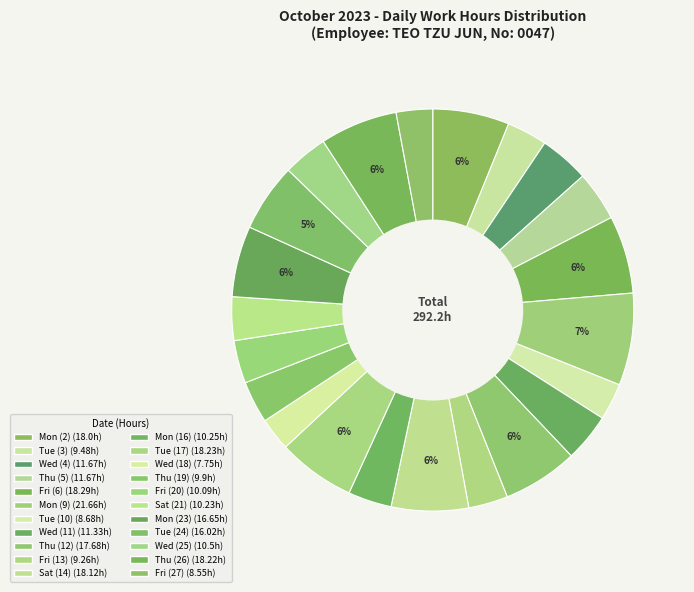

Which category has the biggest portion of the pie?

Mon (9)